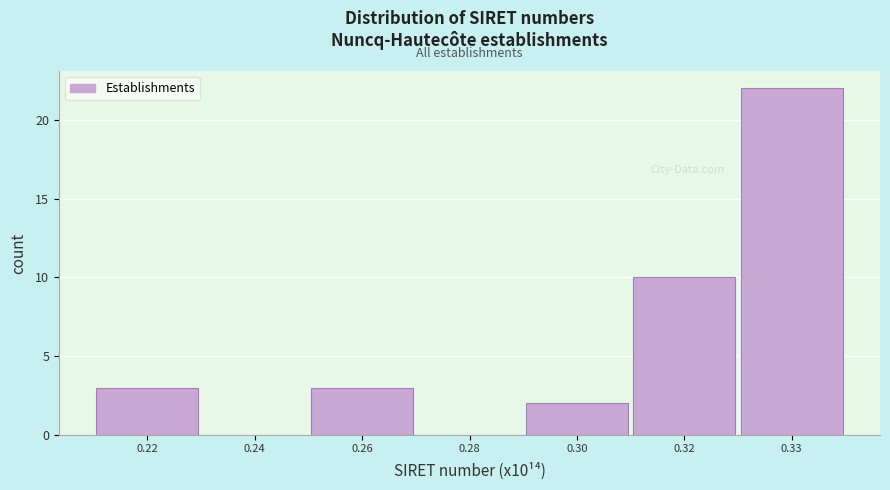

What is the sum of the values at 0.32 and 0.28?

10